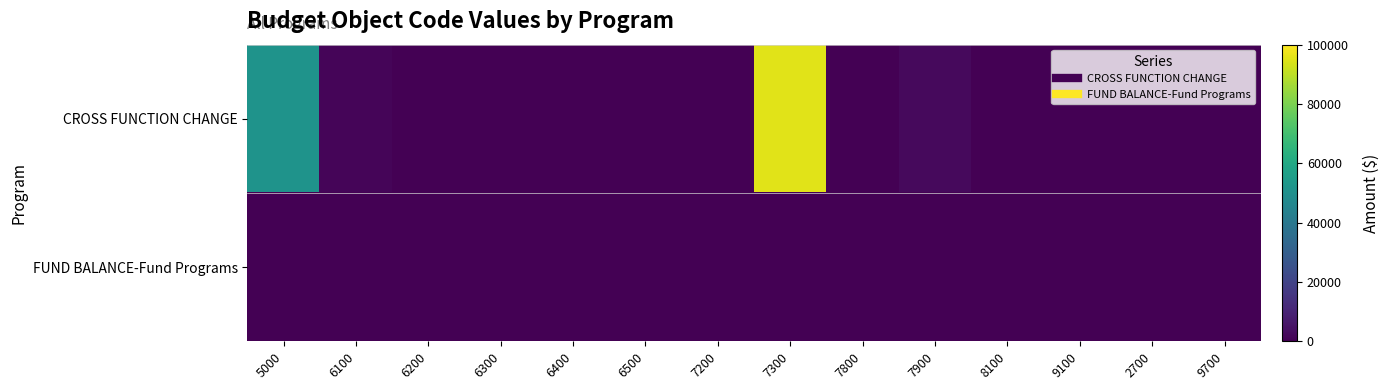

At which category is the sum across all series the highest?

7300